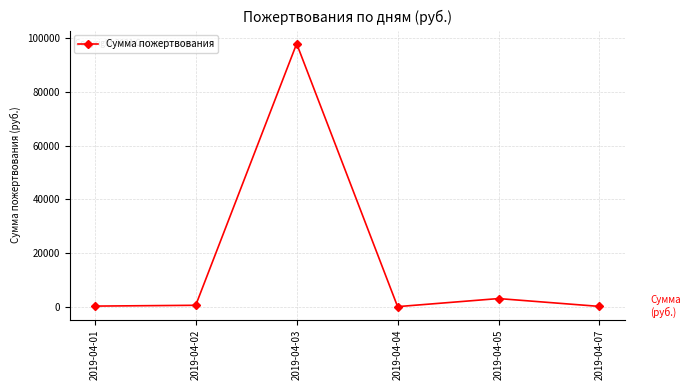

How many lines are shown in the chart?

1